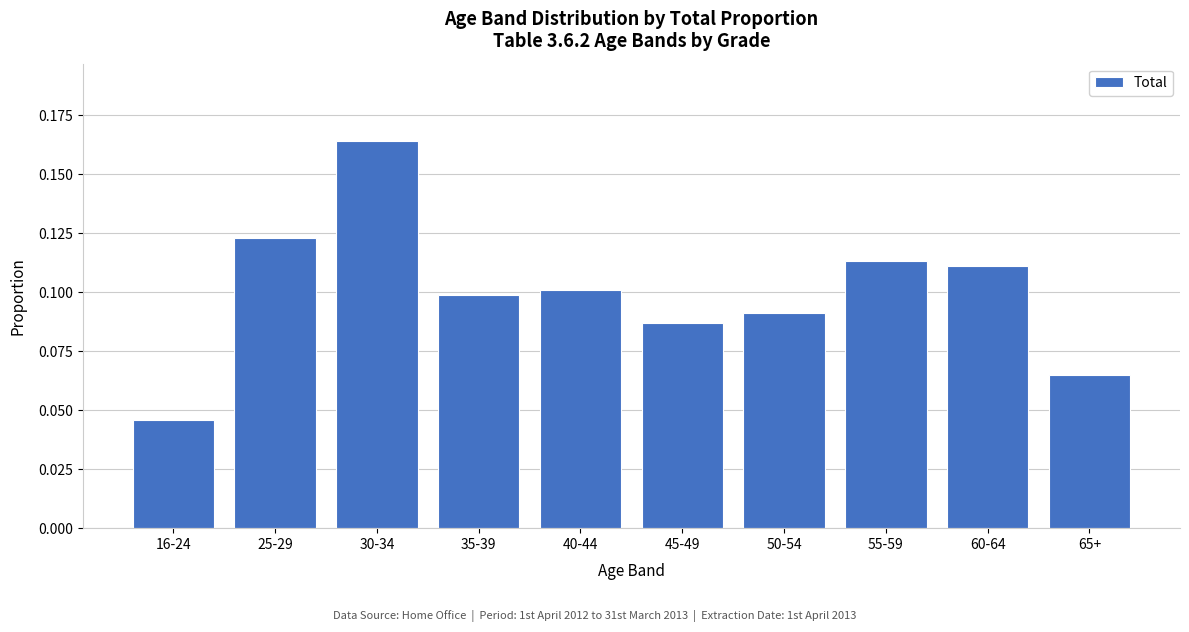

What is the label of the 9th bar from the left?

60-64